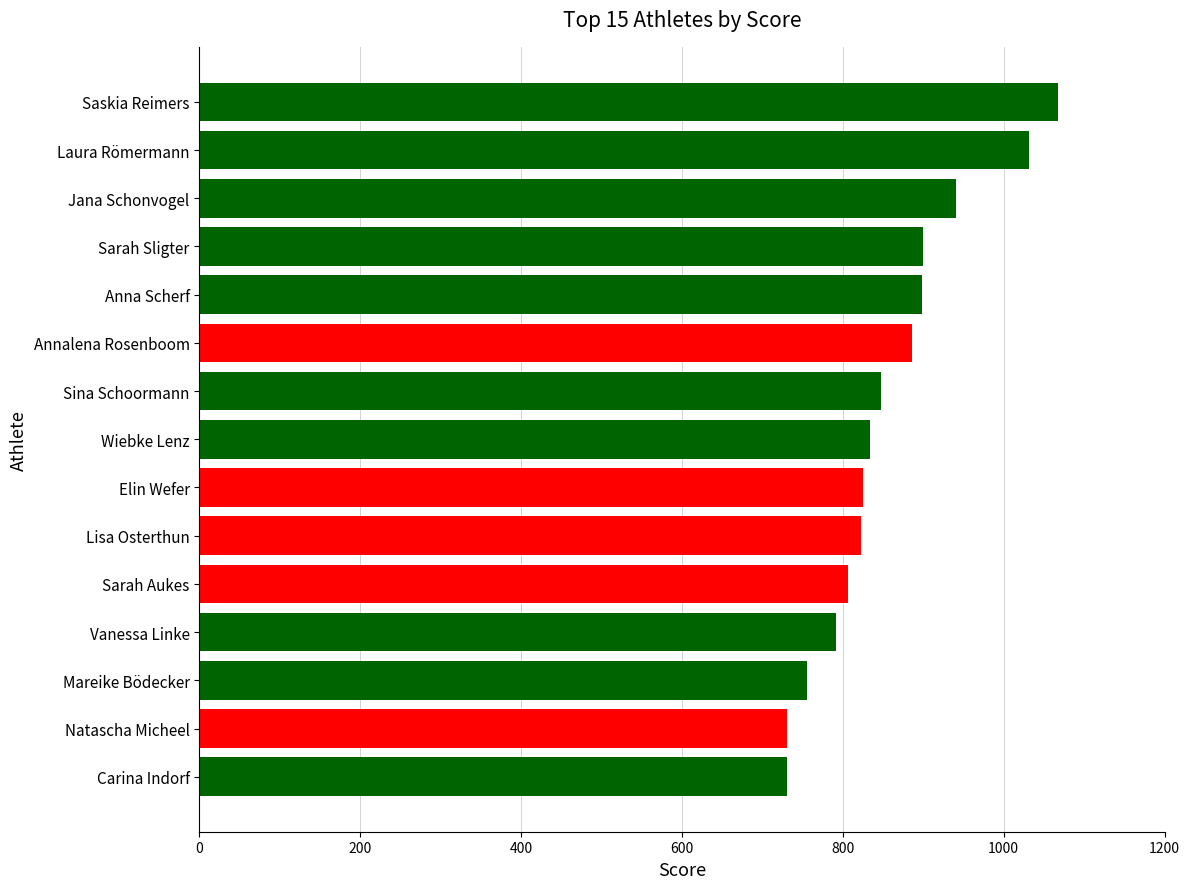

Which has a higher value, Laura Römermann or Carina Indorf?

Laura Römermann